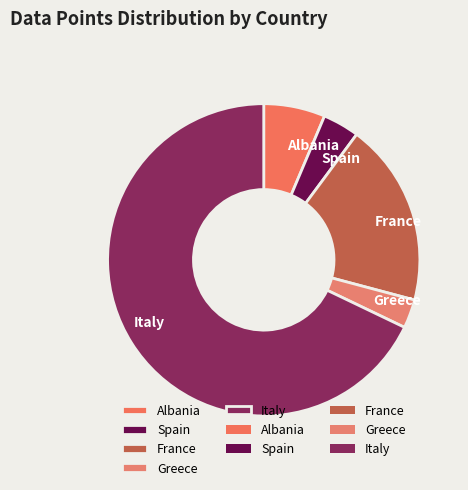

Which has a higher value, France or Italy?

Italy